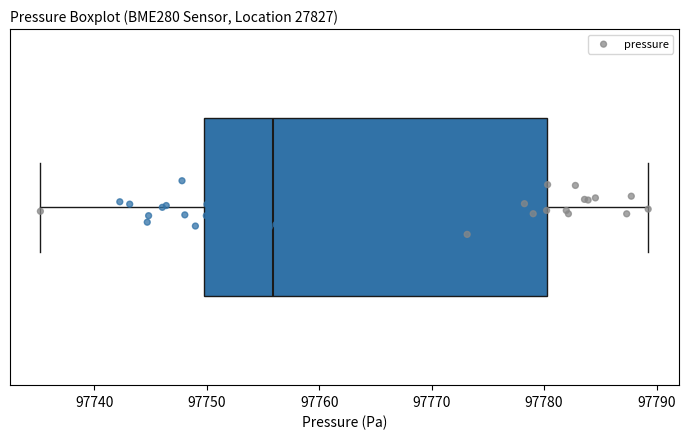

Read this box plot against the x-axis: the position of the median line, the range covered by the box, and the ends of both whiskers. The values are not printed on the chart, so give them approximately, as read against the axis.

median 97756, box 97750 to 97780, whiskers 97735 to 97789